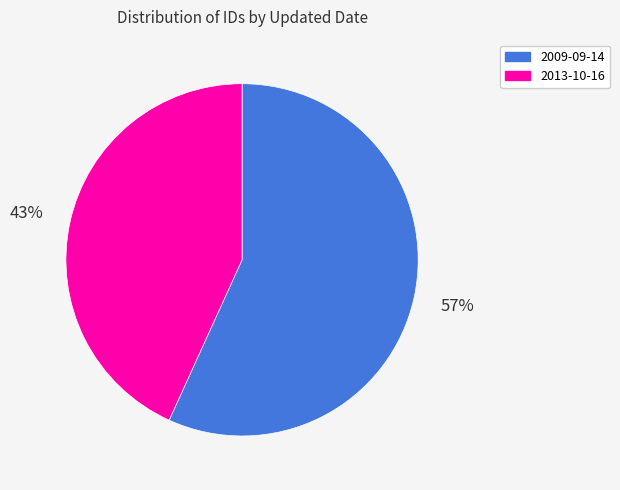

Is there any slice that represents more than half of the pie?

Yes